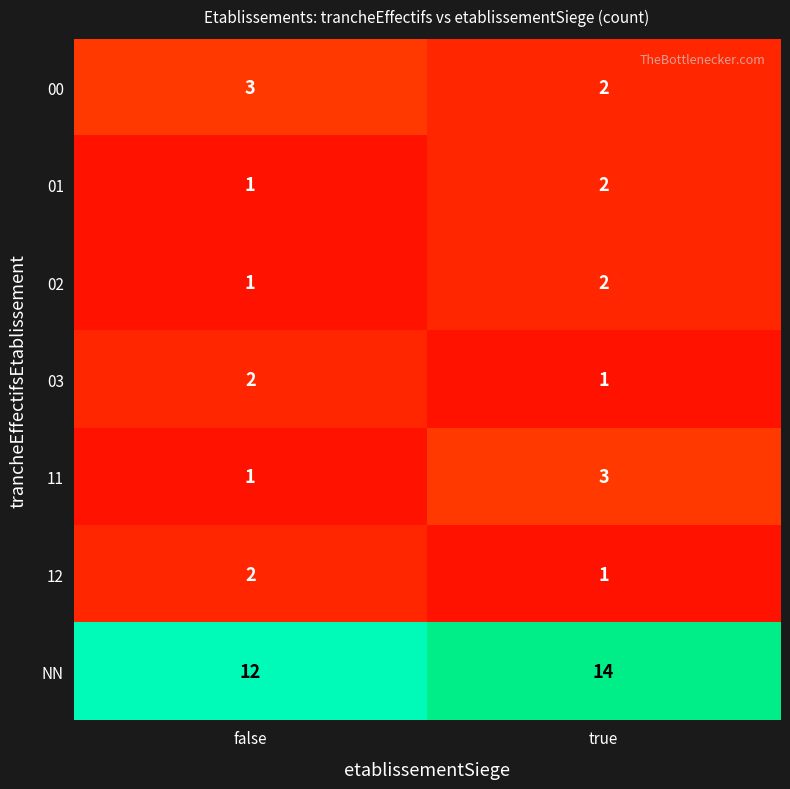

What is the sum of the 02 values at false and true?

3